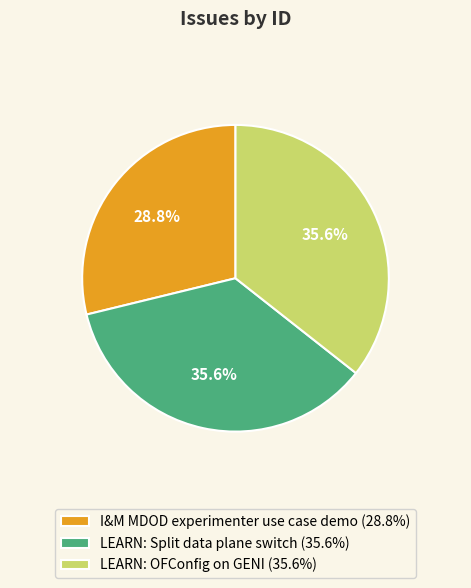

To the nearest percent, what is the difference between the largest and smallest slice percentages?

7%